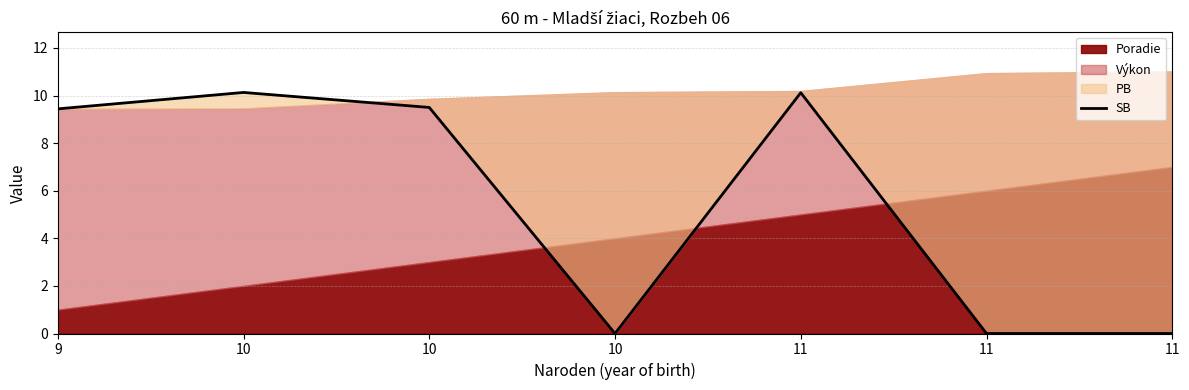

At which label is the value closest to 5?

9